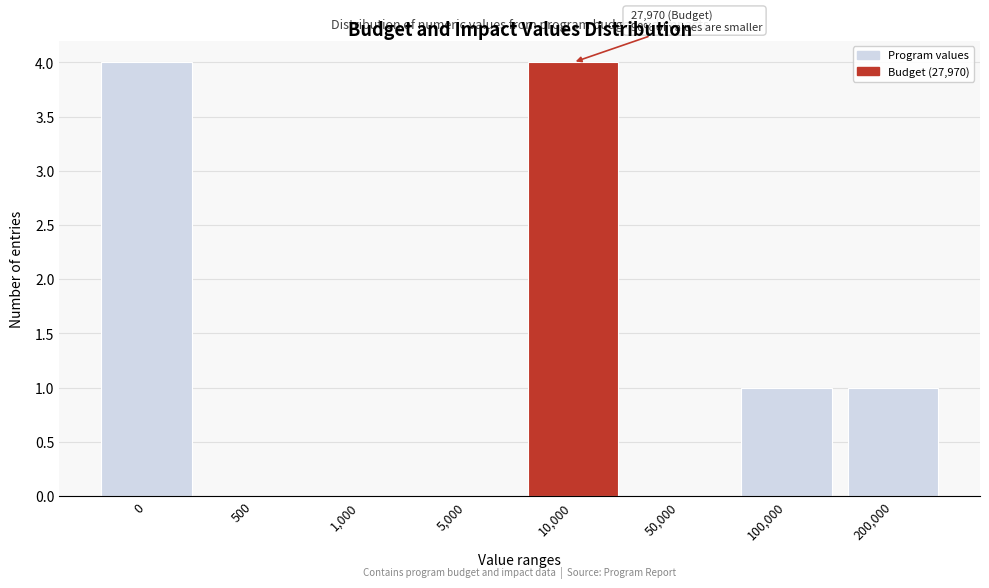

Reading right to left, what are all the values shown in this chart?

200,000=1	100,000=1	50,000=0	10,000=4	5,000=0	1,000=0	500=0	0=4